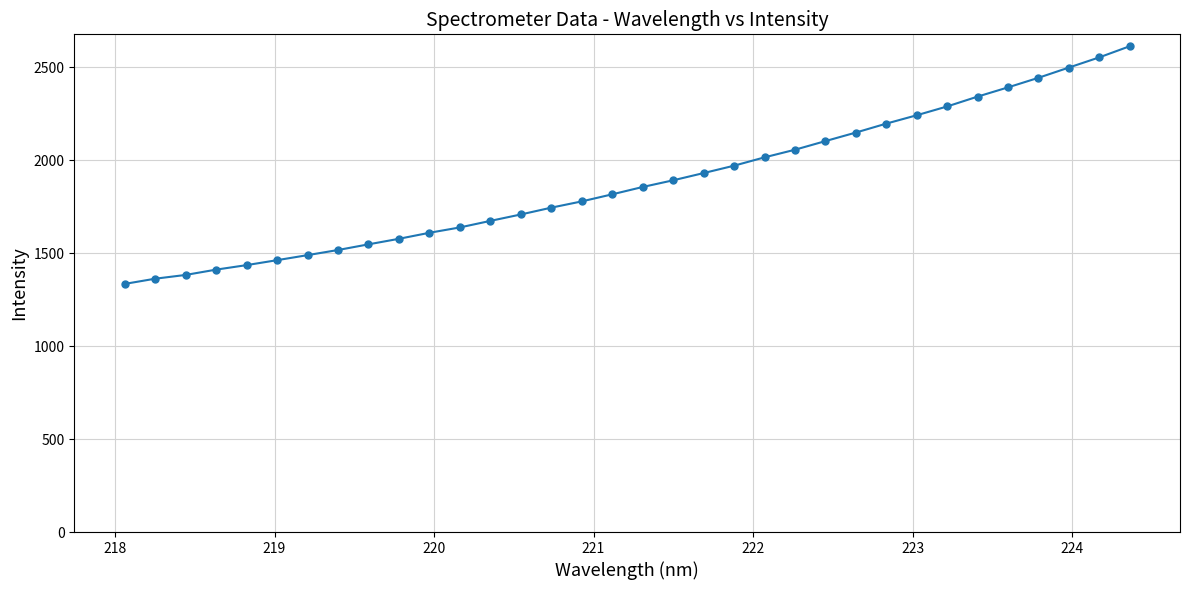

What is the difference between the maximum and minimum values?

1279.3